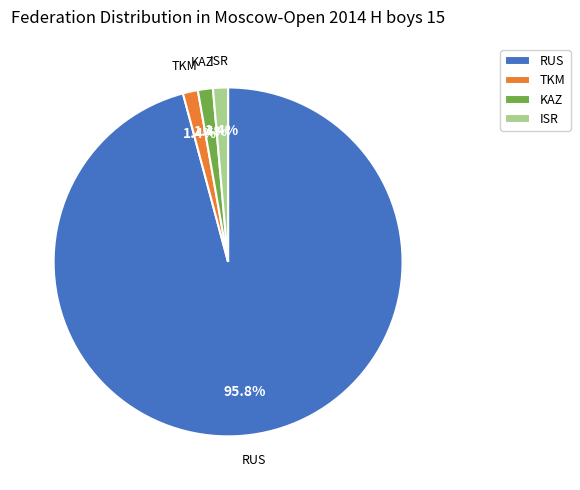

Which slice is the largest?

RUS